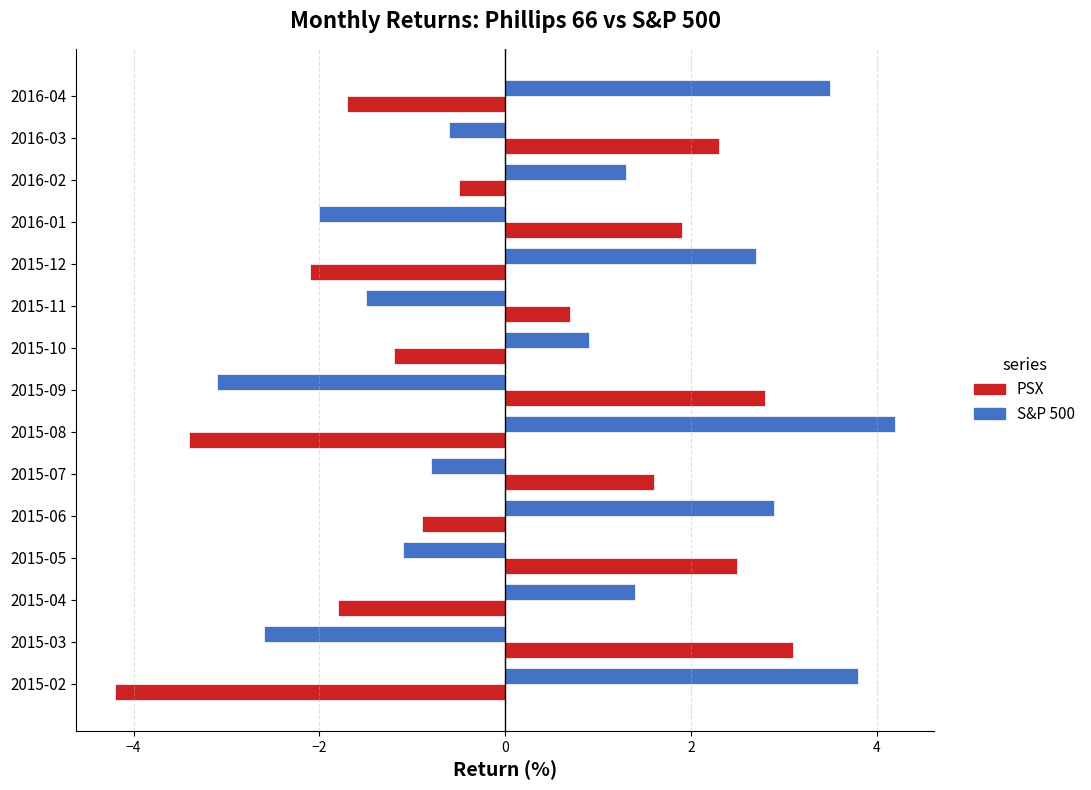

What is the total value across all series at 2015-06?

2.0